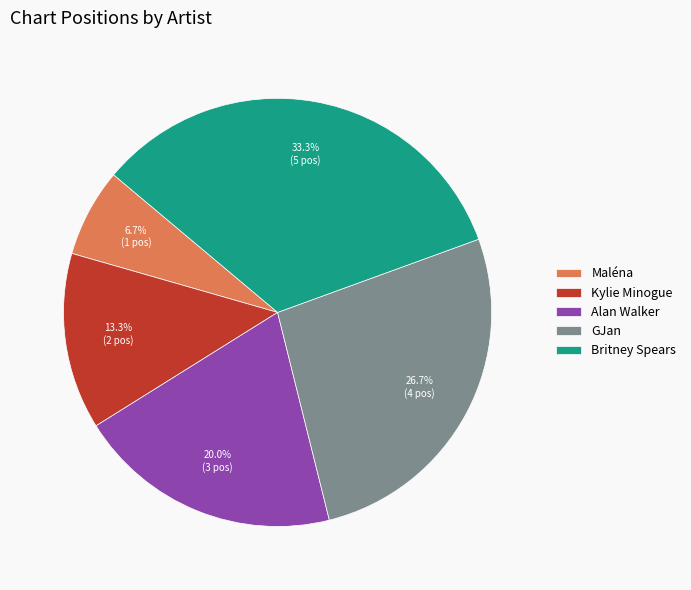

Combined, do Maléna and Kylie Minogue account for over 50%?

No